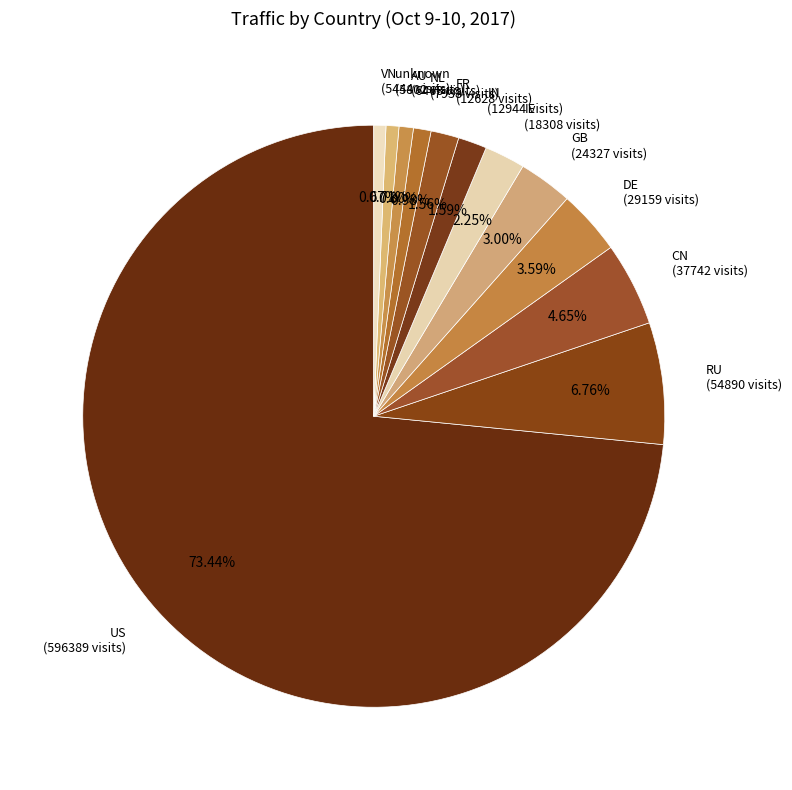

Which slice is the largest?

US